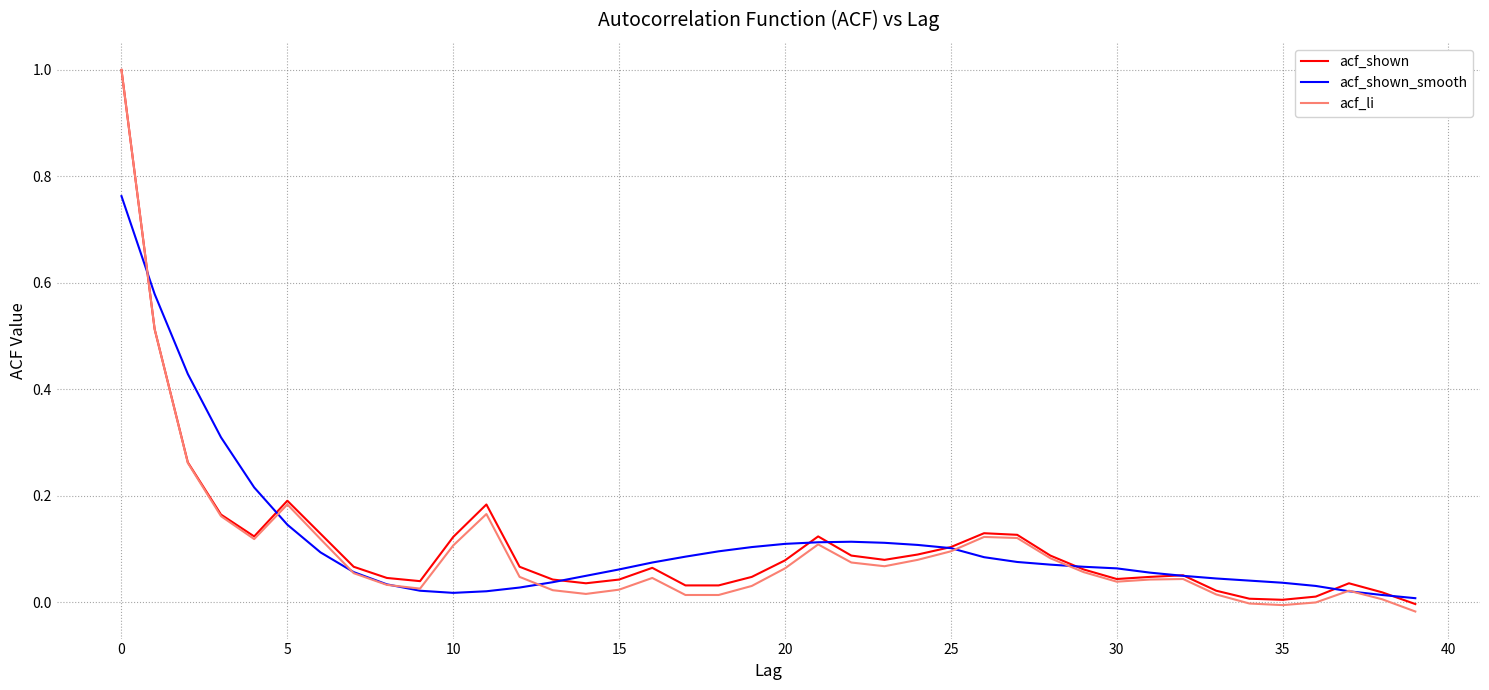

What is the highest value of the acf_li series?

1.0